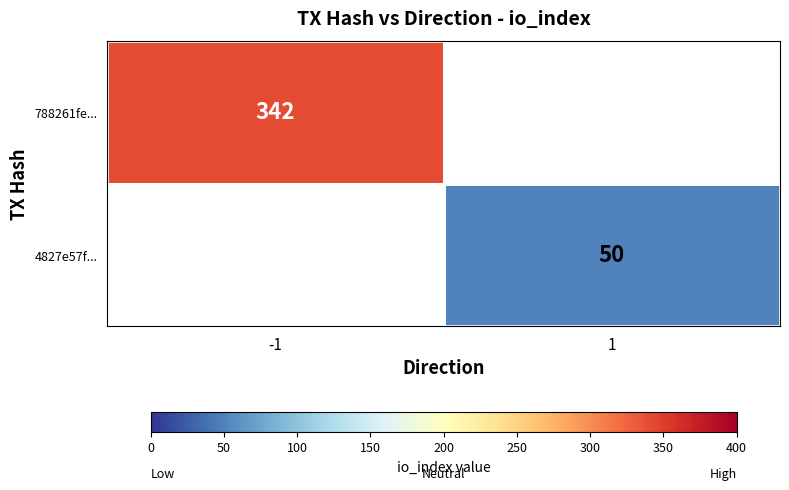

True or false: 4827e57f... has a value of 50 at 1.

True